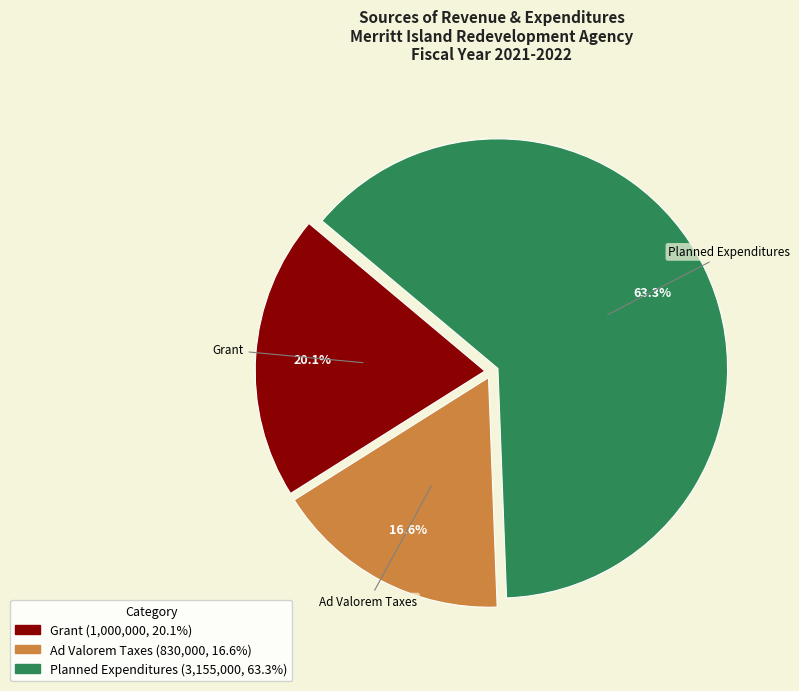

To the nearest percent, what is the difference between the Ad Valorem Taxes and Planned Expenditures slice percentages?

47%